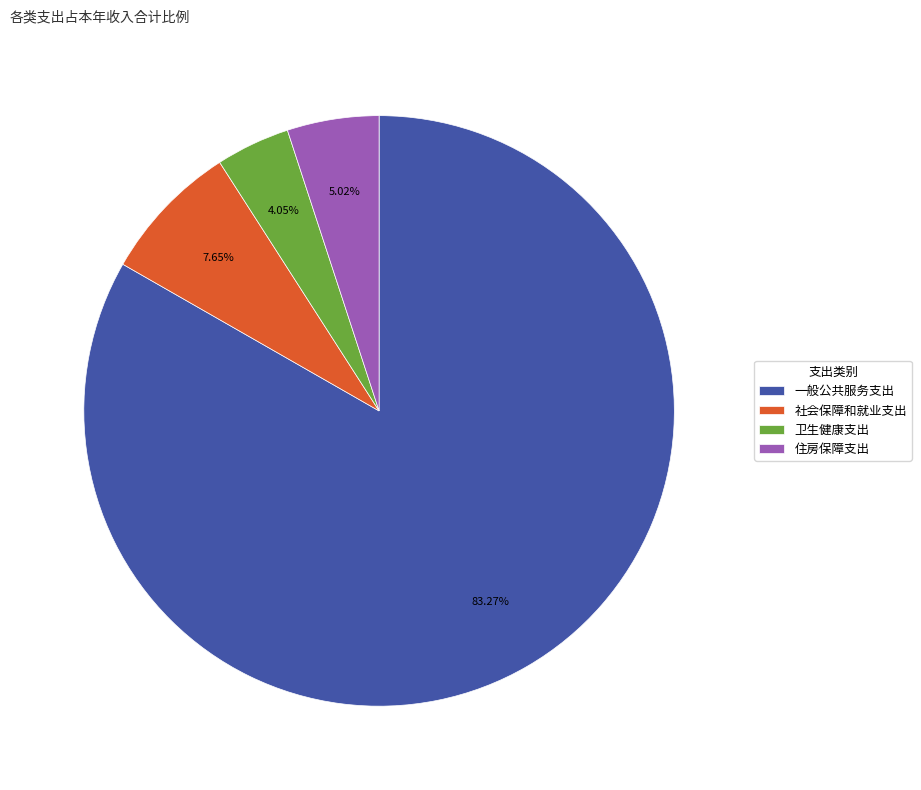

Count the number of slices in the pie.

4